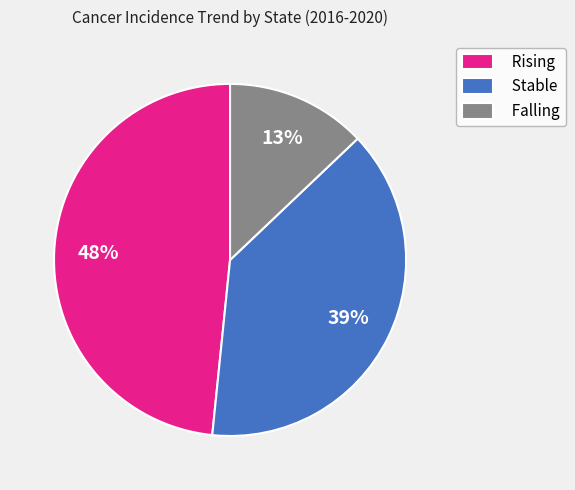

What is the largest slice in the pie chart?

Rising